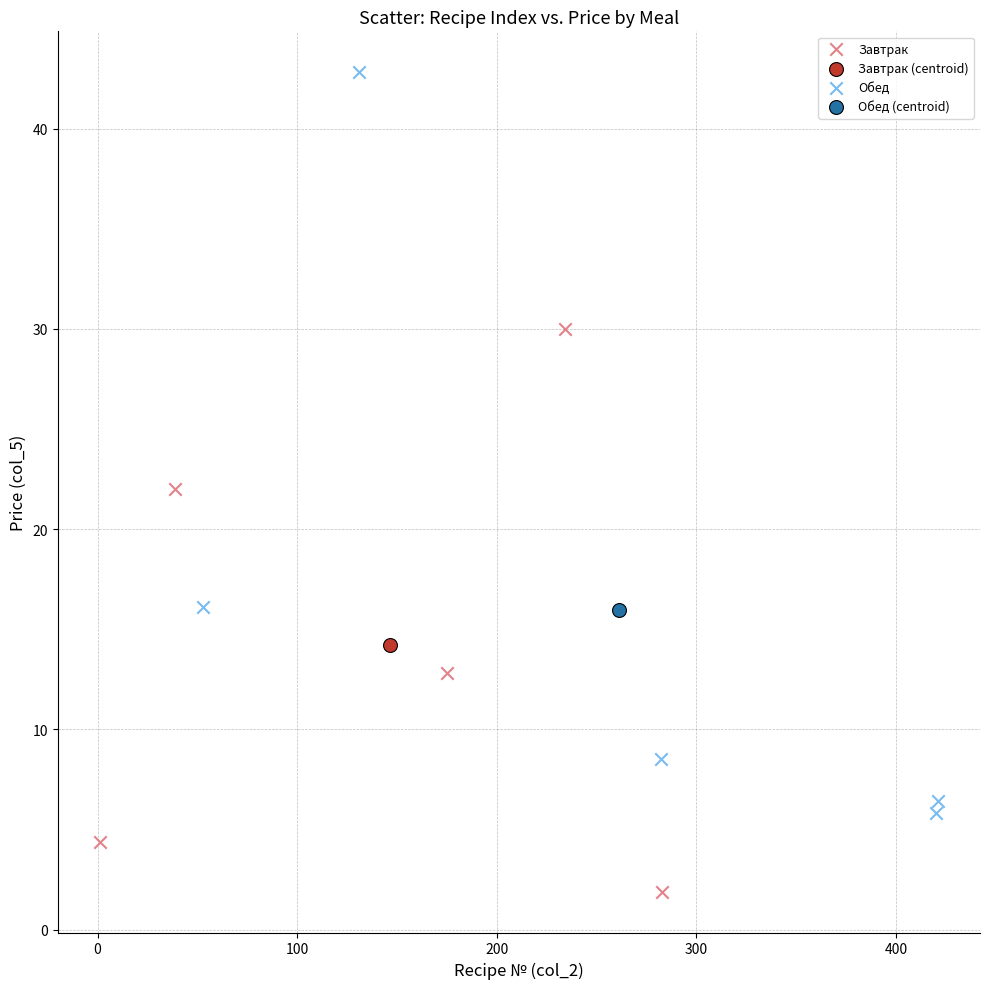

What are all the series names shown in the legend?

Завтрак, Завтрак (centroid), Обед, Обед (centroid)